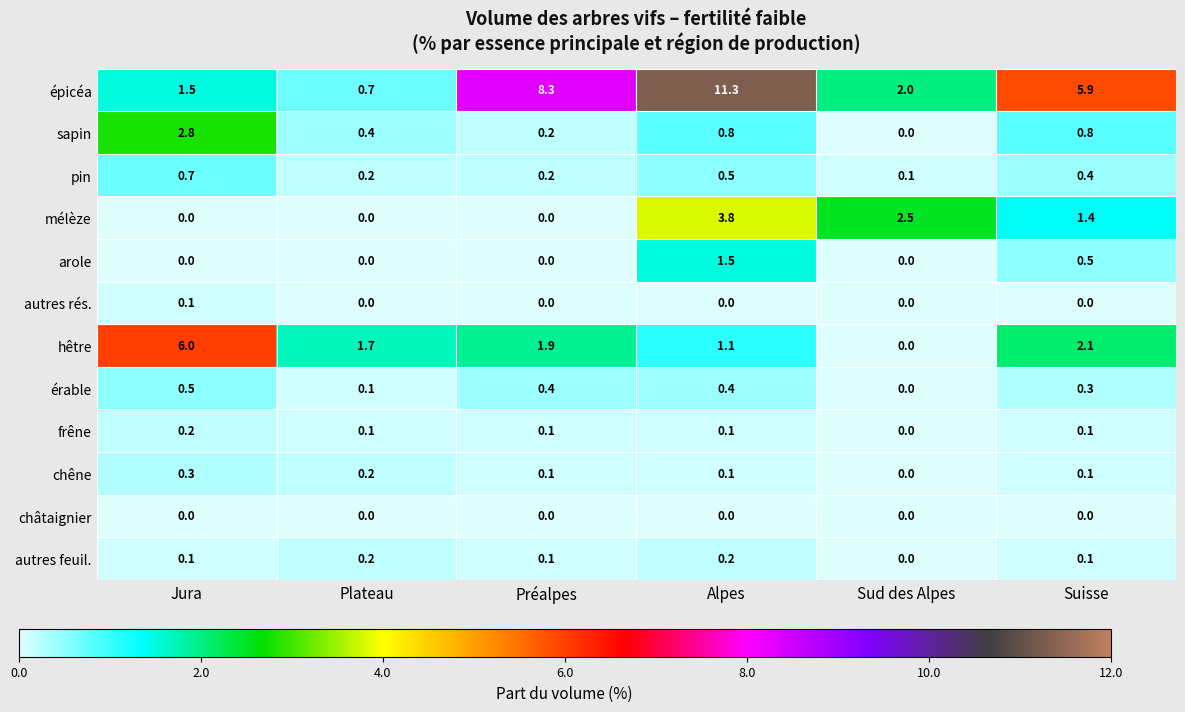

Which series has the widest spread of values?

épicéa